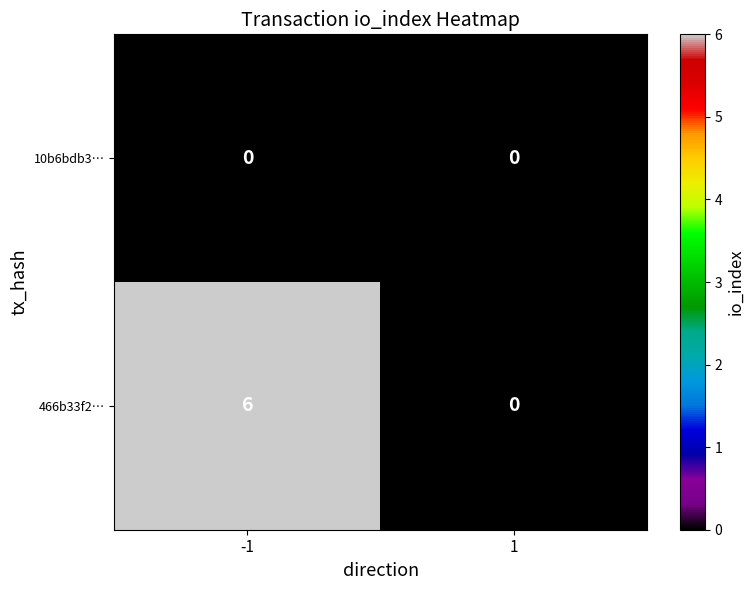

What is the spread (max minus min) of values at -1?

6